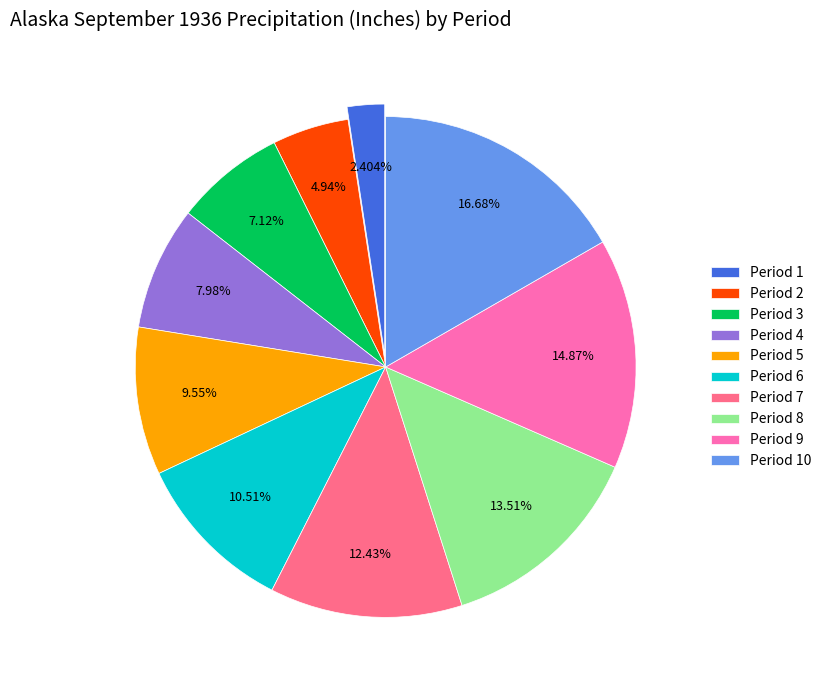

Does Period 7 represent more than half of the total?

No